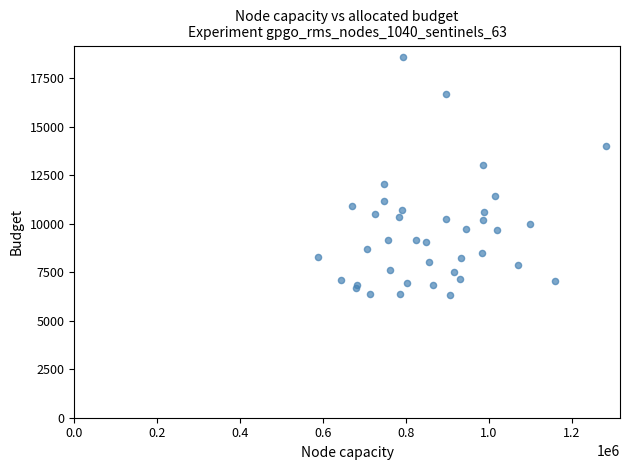

What Y value in the scatter plot is closest to 12441?

12075